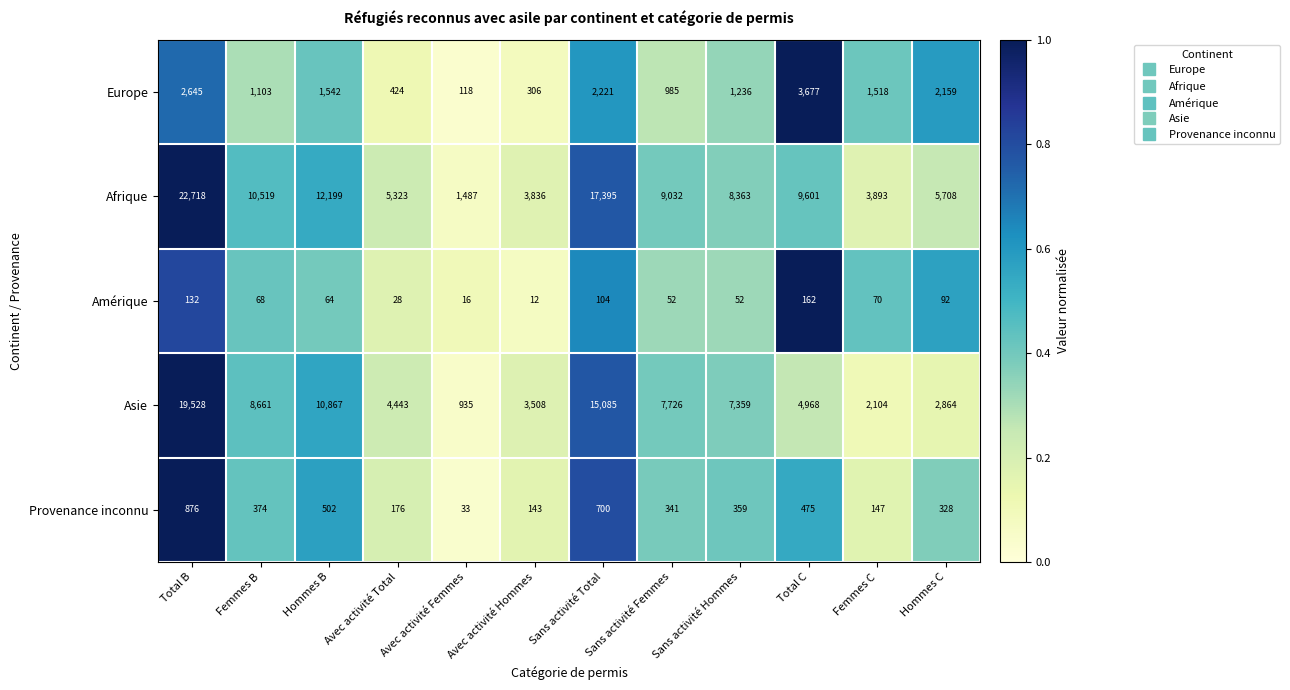

The value of Europe at Sans activité Total is 1044. True or false?

False